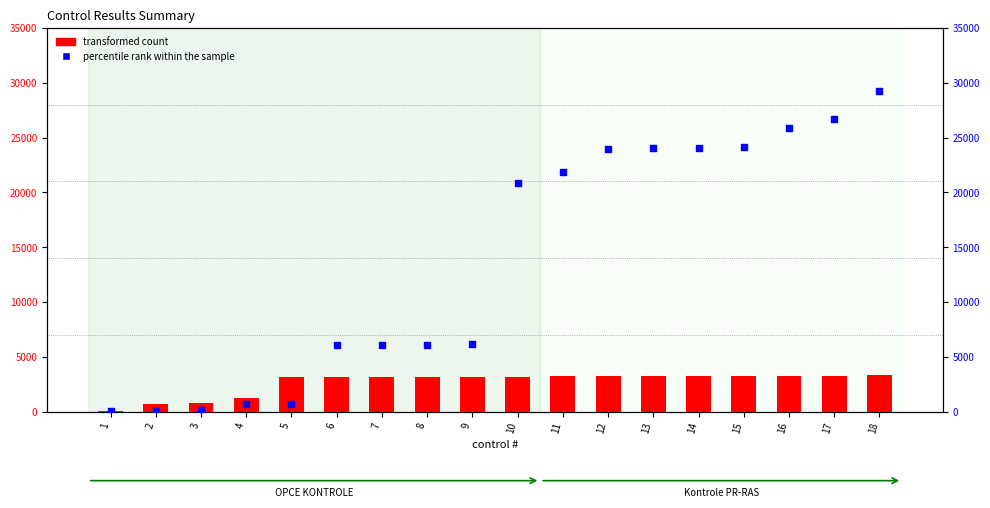

Which series has the widest spread of Y values?

percentile rank within the sample